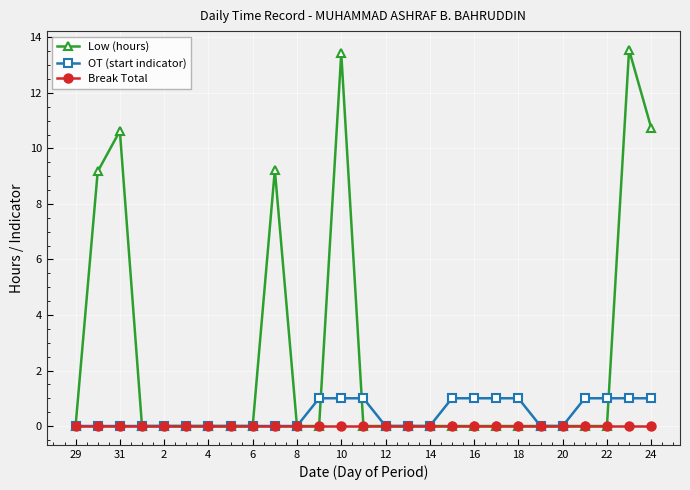

Count the OT (start indicator) values in the range 0 to 1.

27